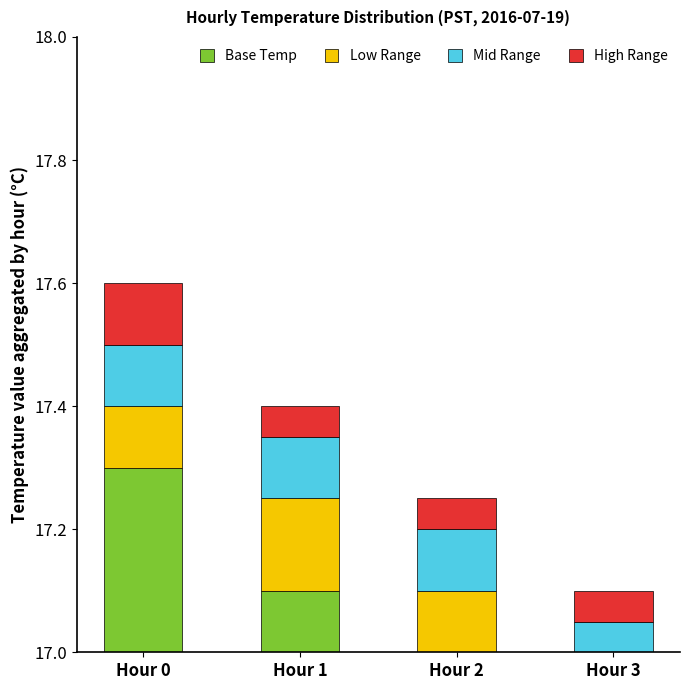

What is the minimum value for Low Range?

0.1